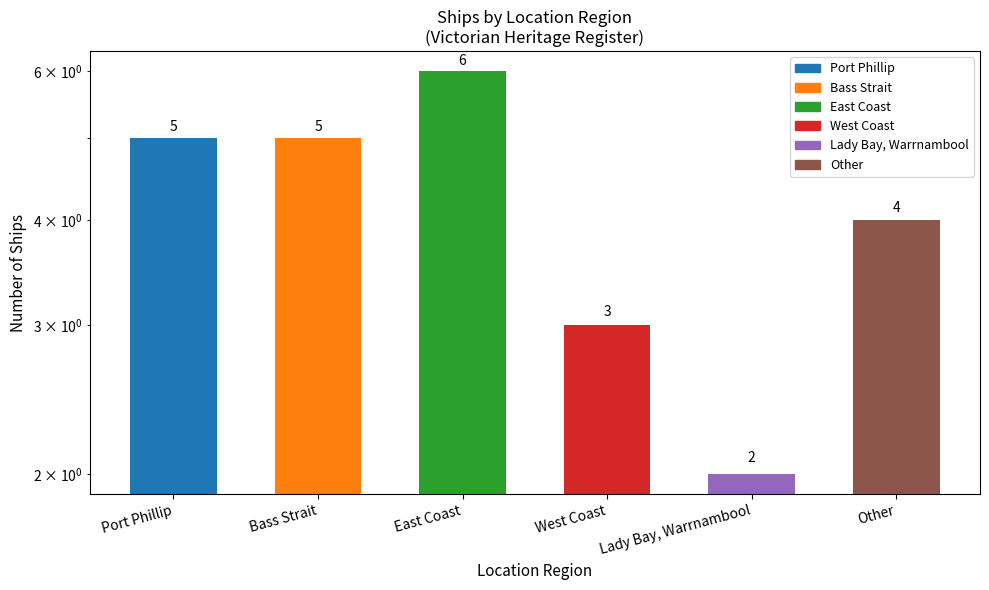

The chart shows a value of 5 at Bass Strait. True or false?

True